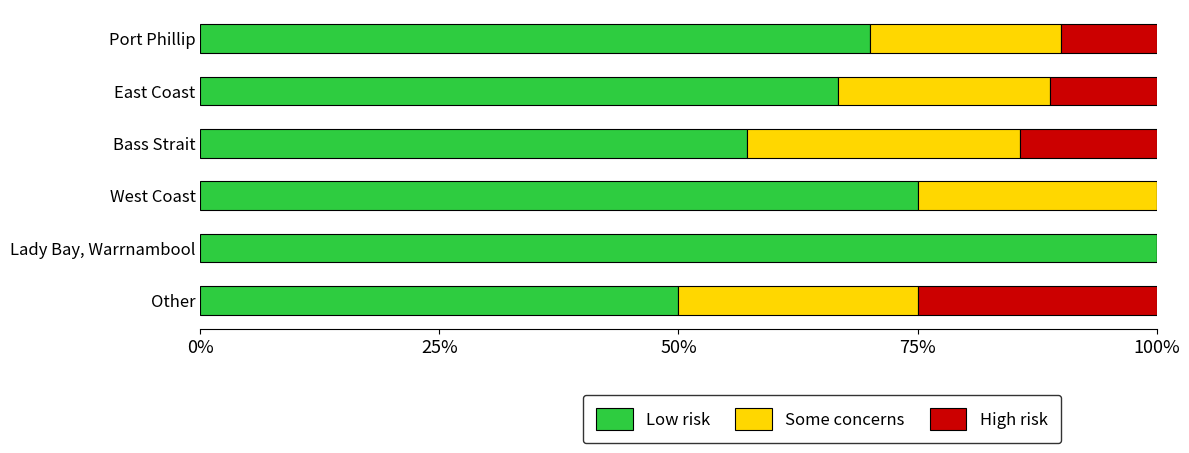

The value of Low risk at West Coast is 127.5. True or false?

False